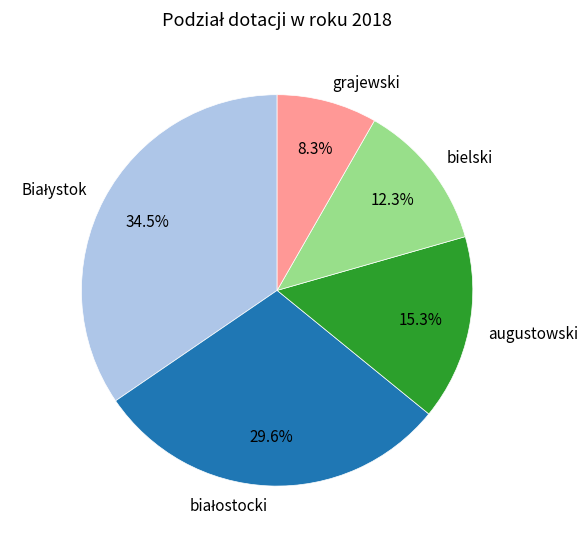

Is there a majority slice in this chart?

No